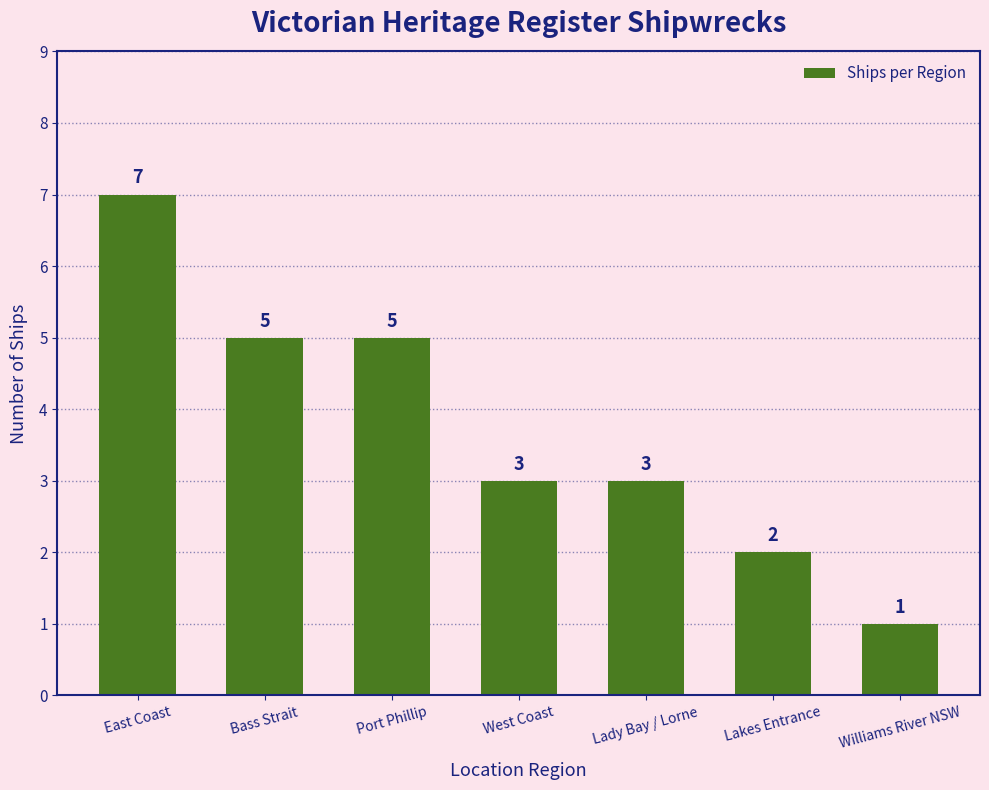

Count the number of data series in this chart.

1